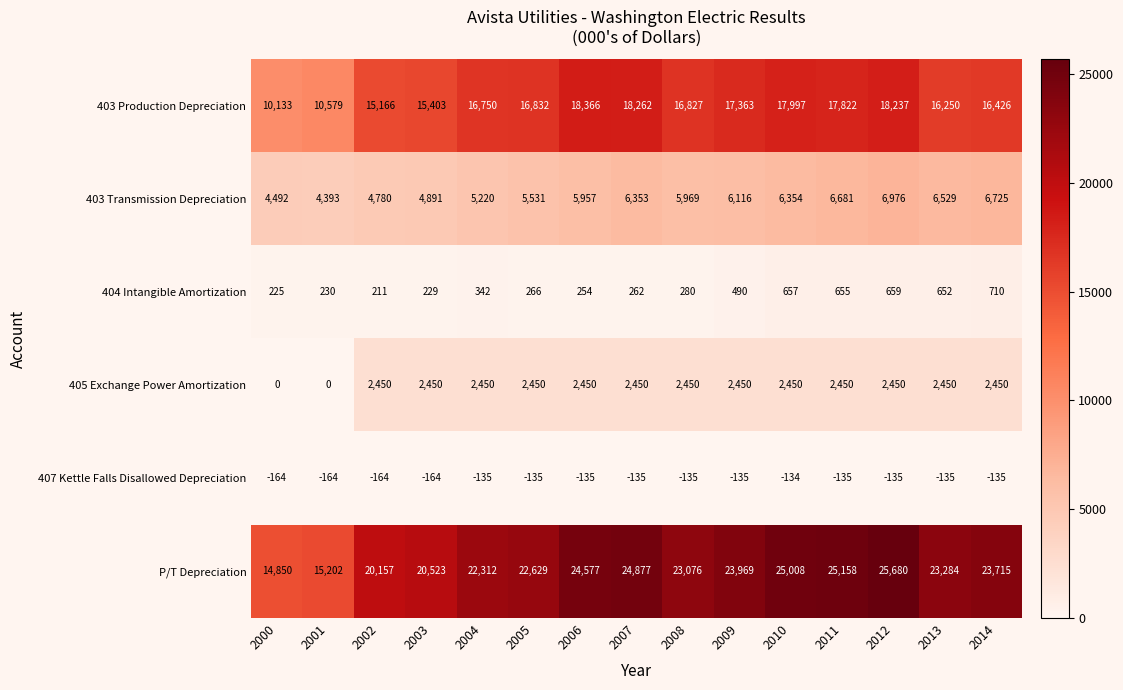

At which label does 403 Production Depreciation first exceed 16827?

2005